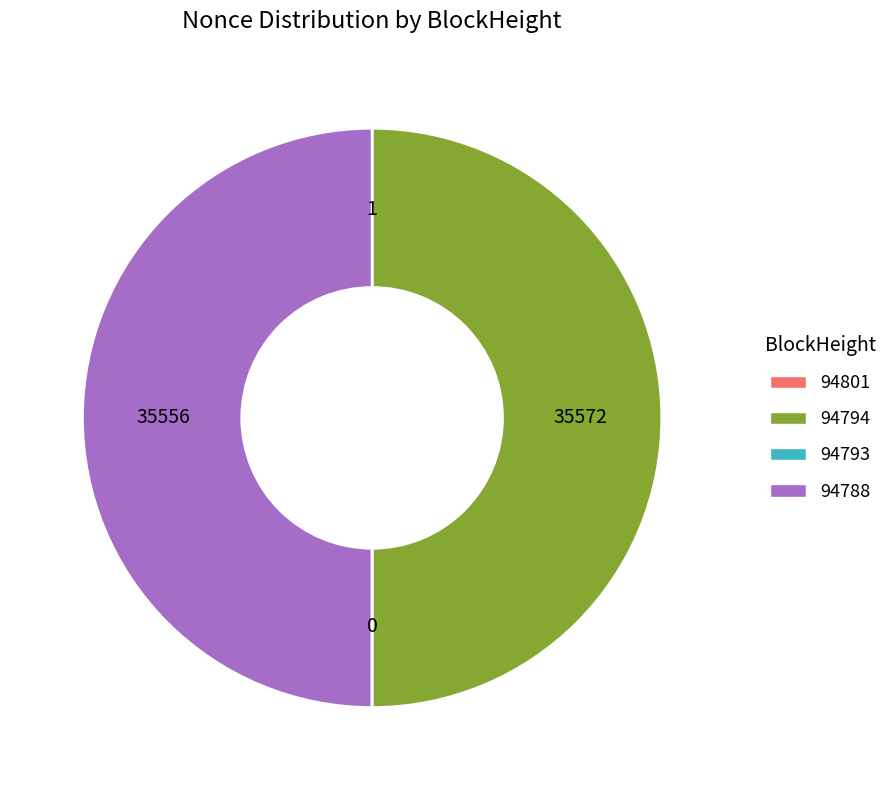

Is the sum of 94794 and 94788 greater than half?

Yes